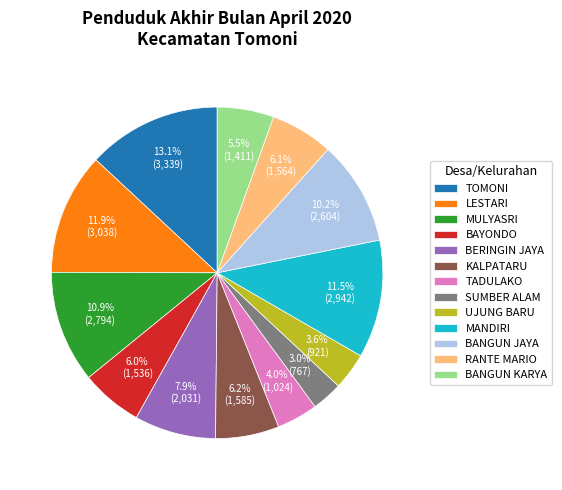

How many segments does this pie chart have?

13